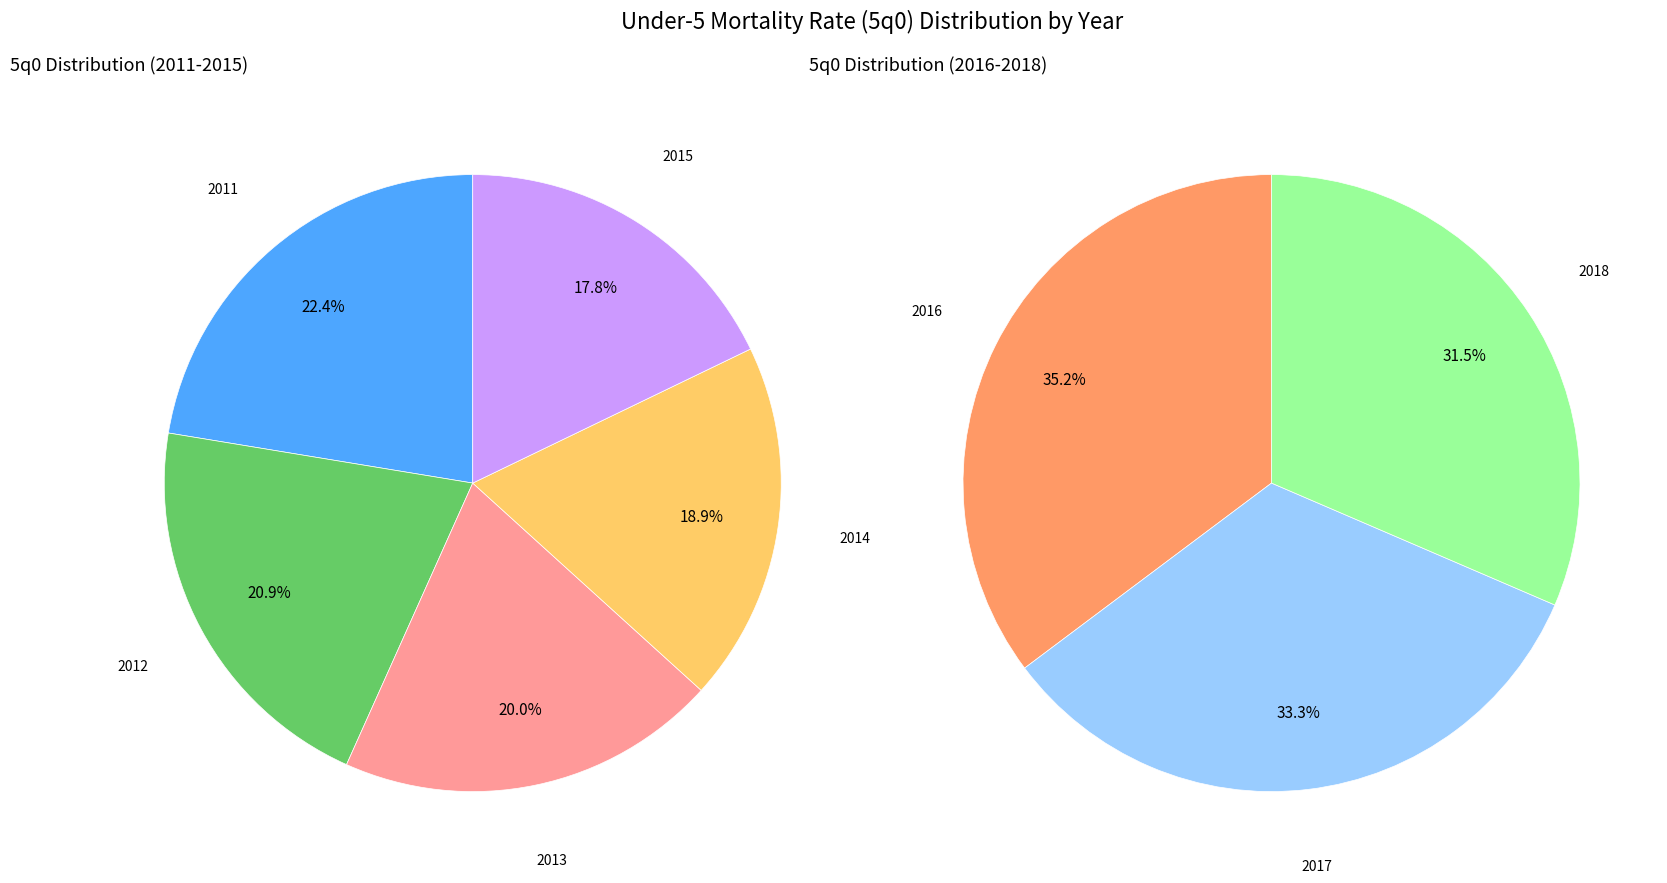

What percentage is NOT represented by 2013?

86.5%